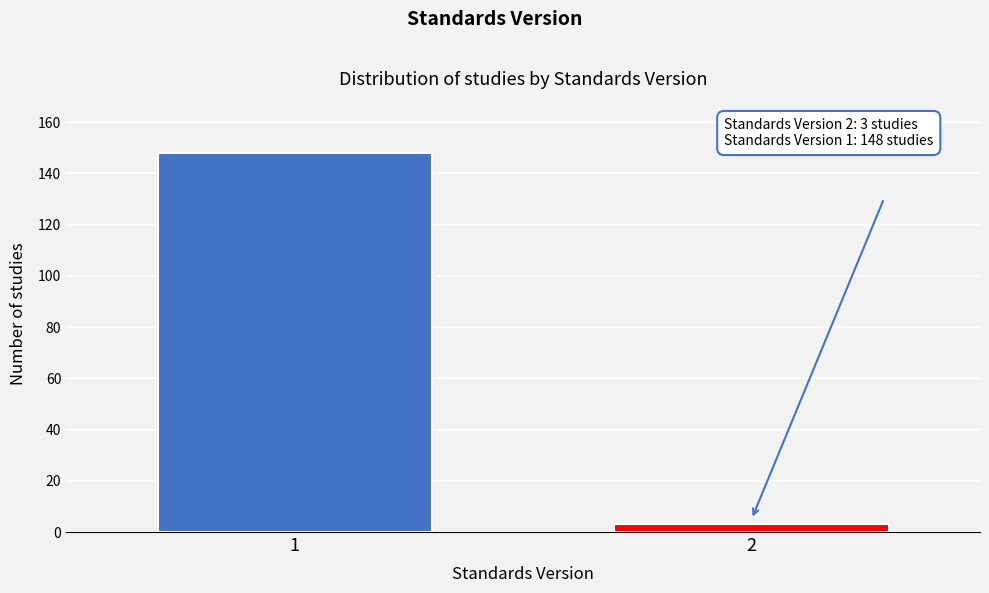

Reading left to right, list all the values displayed in this chart.

1=148	2=3